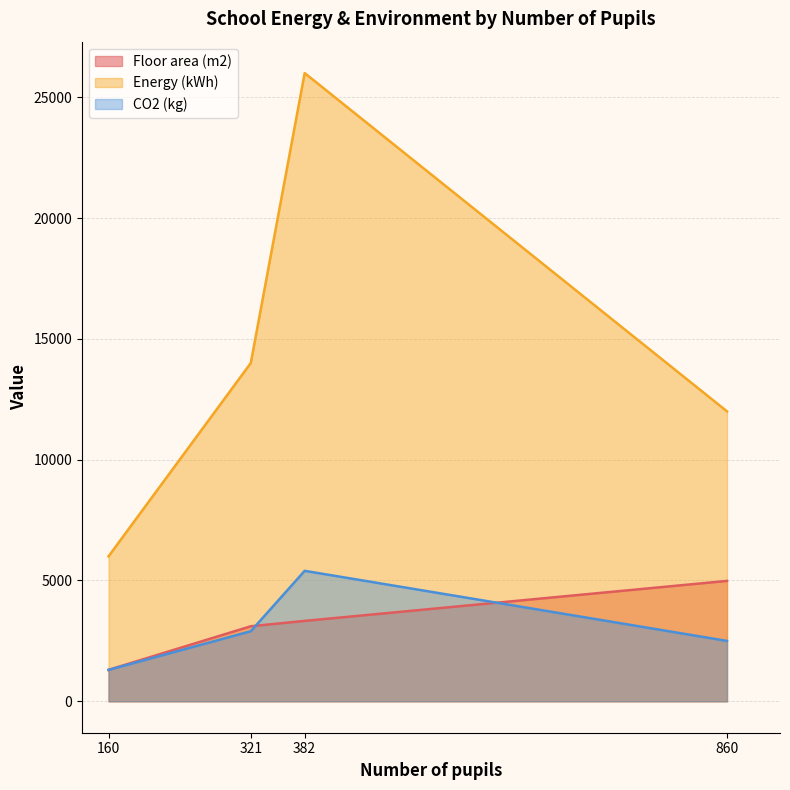

The value of CO2 (kg) at 321 is 1221. True or false?

False